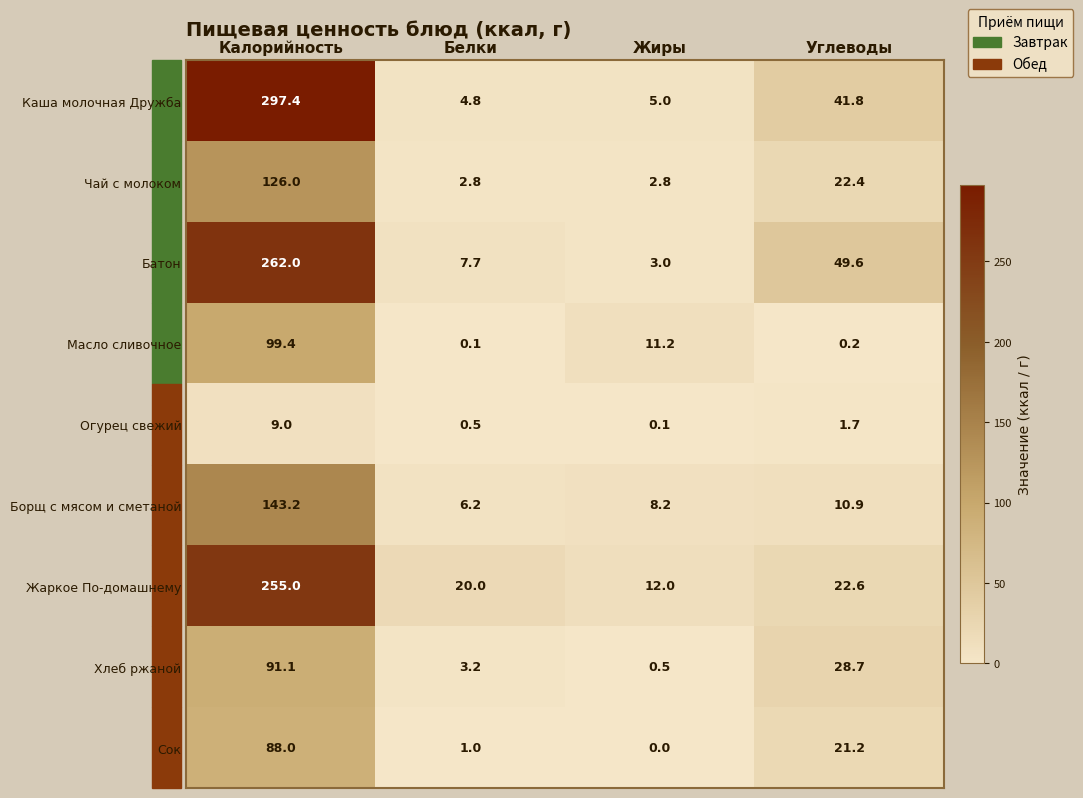

The Сок series shows 0.0 at Жиры. True or false?

True